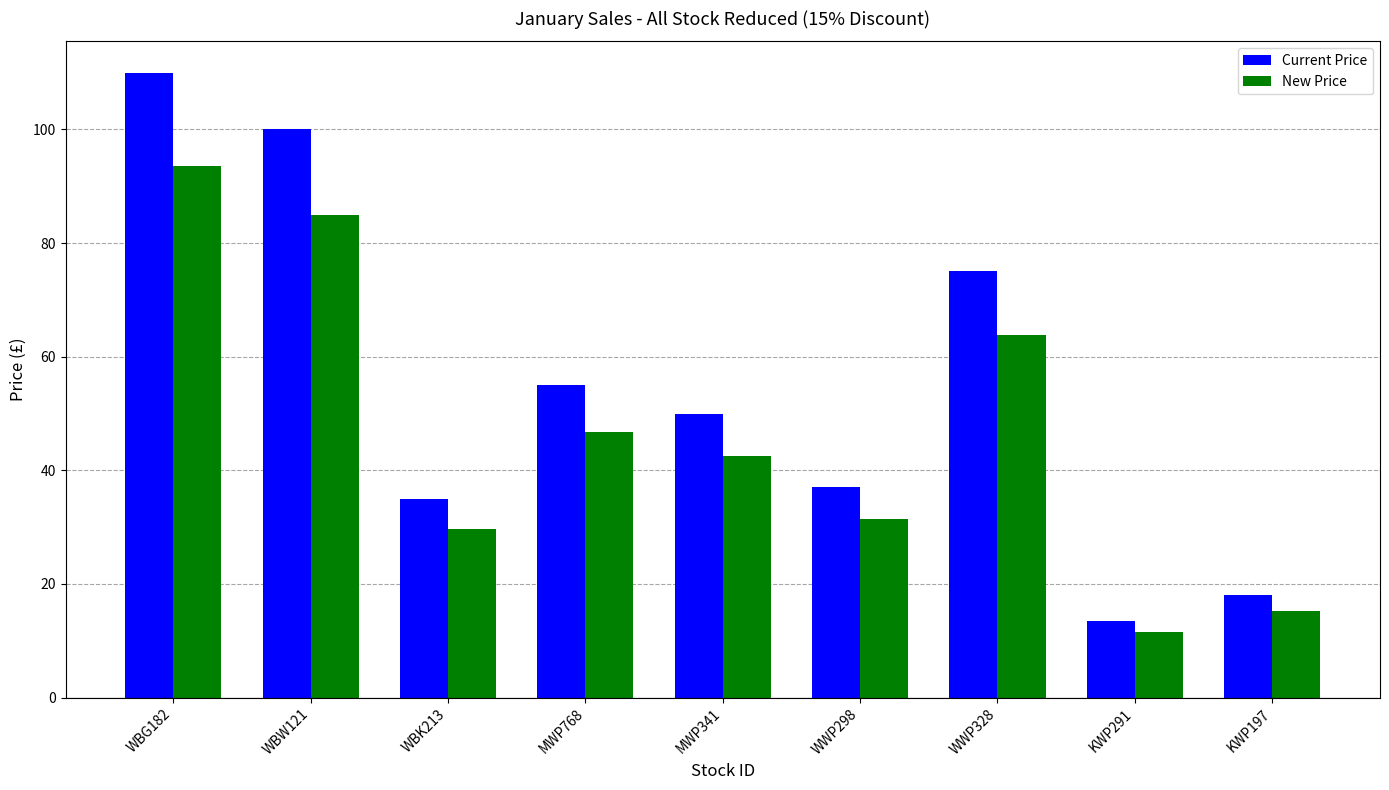

At WBW121, list the series in order from largest to smallest.

Current Price, New Price